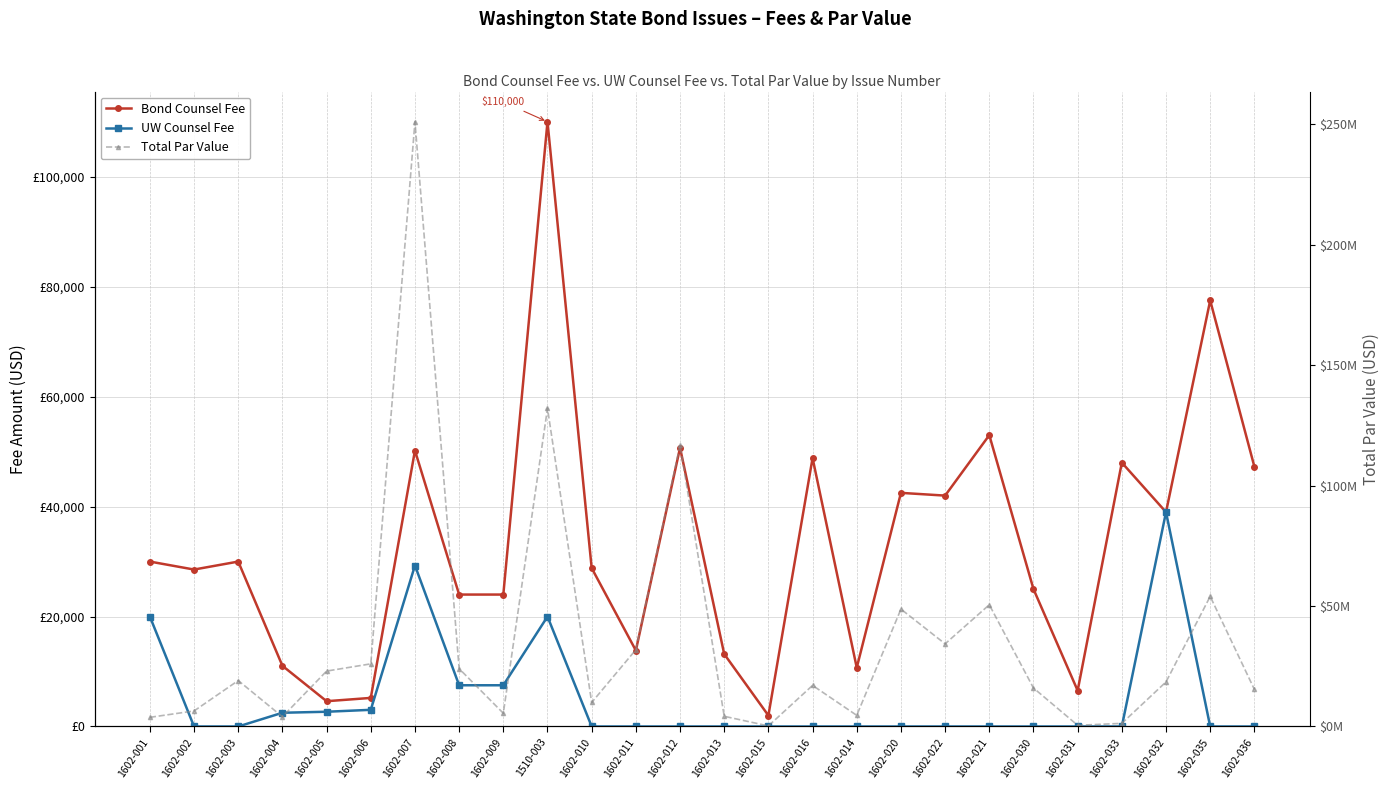

True or false: Bond Counsel Fee and UW Counsel Fee intersect in this chart.

False